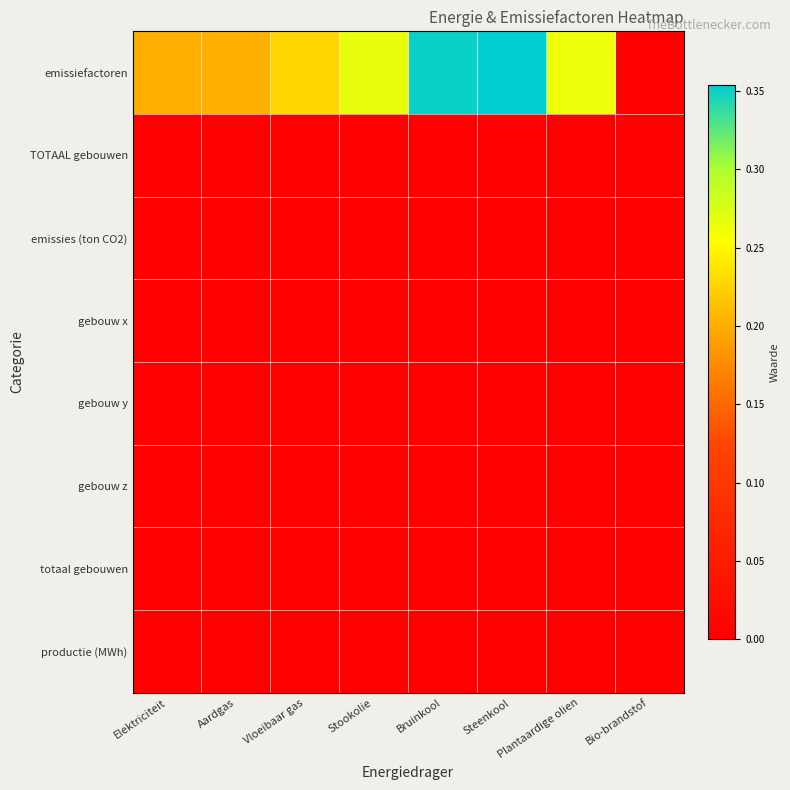

List the series in order of their peak value, highest first.

emissiefactoren, TOTAAL gebouwen, emissies (ton CO2), gebouw x, gebouw y, gebouw z, totaal gebouwen, productie (MWh)